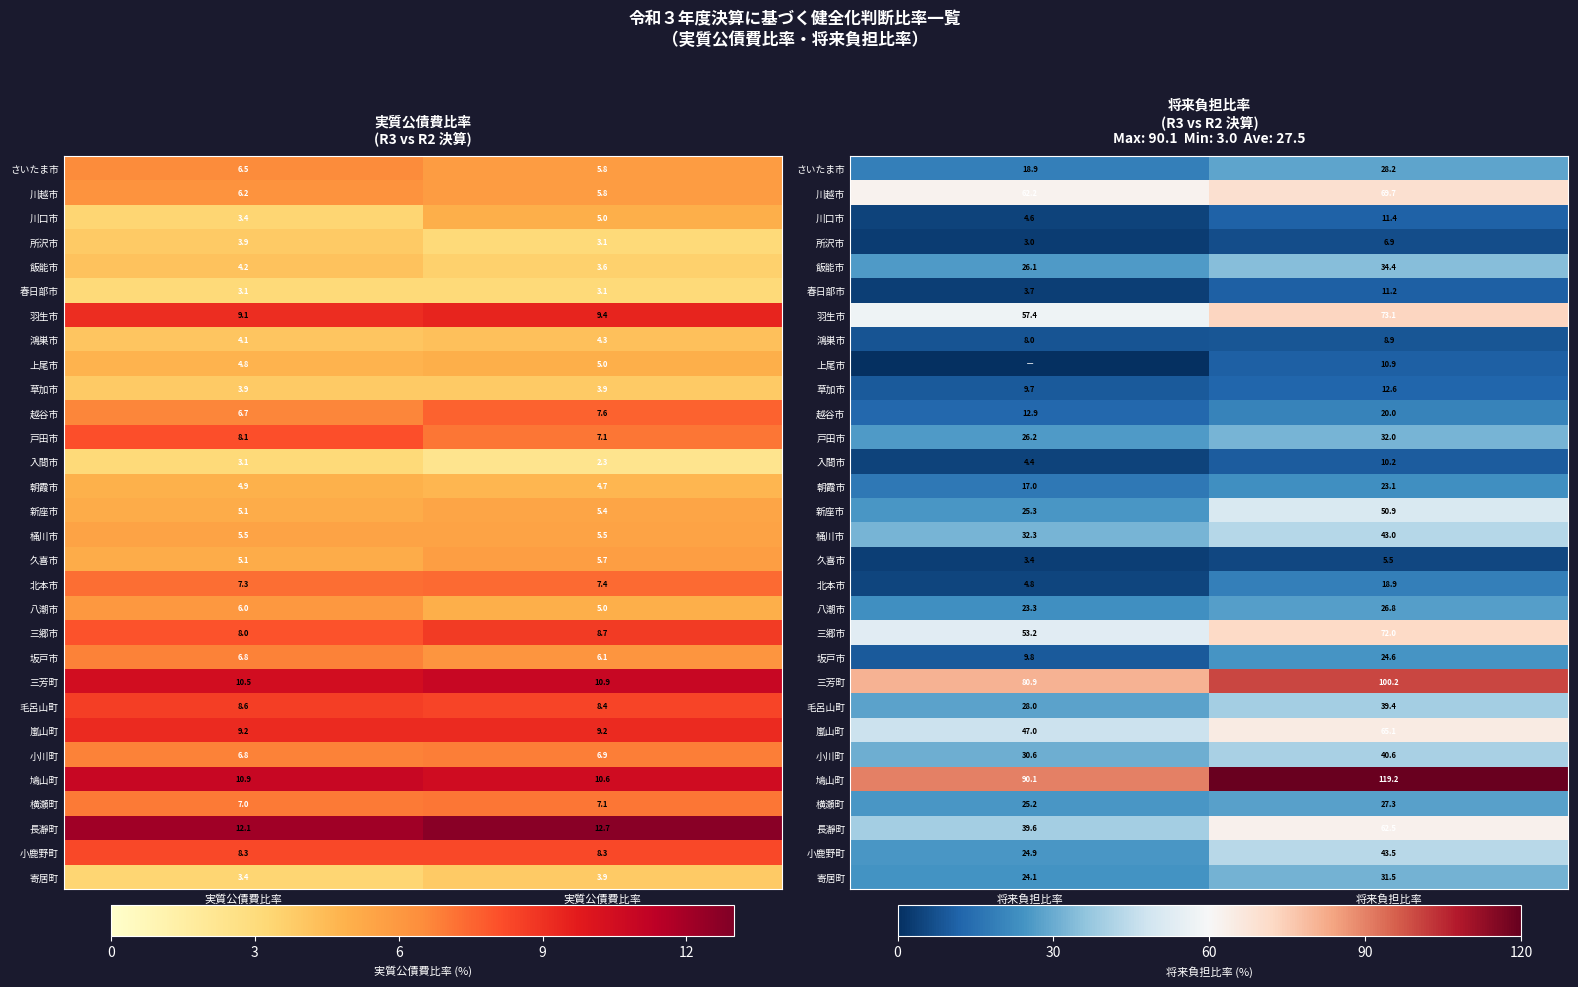

At 将来負担比率 R2決算, list the series in order from smallest to largest.

久喜市, 所沢市, 鴻巣市, 入間市, 上尾市, 春日部市, 川口市, 草加市, 北本市, 越谷市, 朝霞市, 坂戸市, 八潮市, 横瀬町, さいたま市, 寄居町, 戸田市, 飯能市, 毛呂山町, 小川町, 桶川市, 小鹿野町, 新座市, 長瀞町, 嵐山町, 川越市, 三郷市, 羽生市, 三芳町, 鳩山町